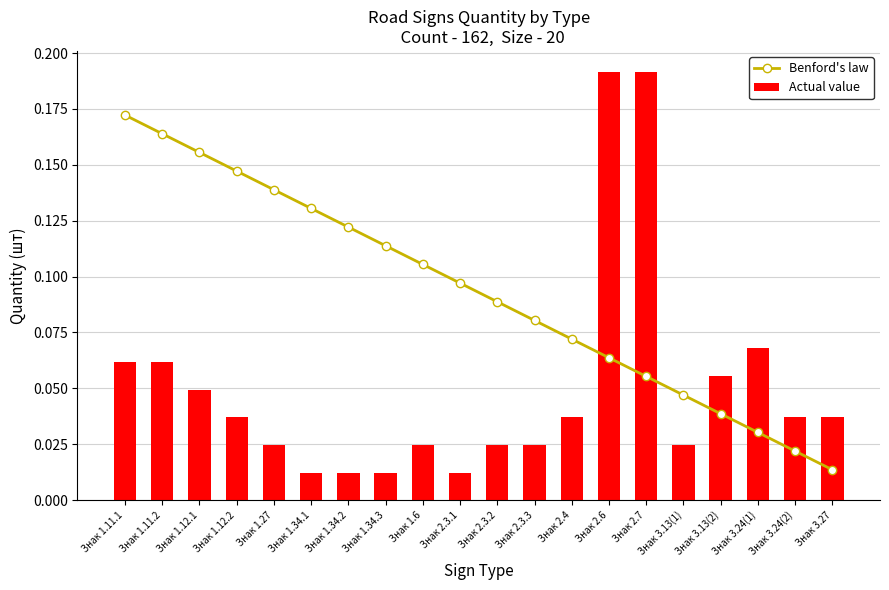

Are the bars grouped side by side (vs. stacked)?

Yes